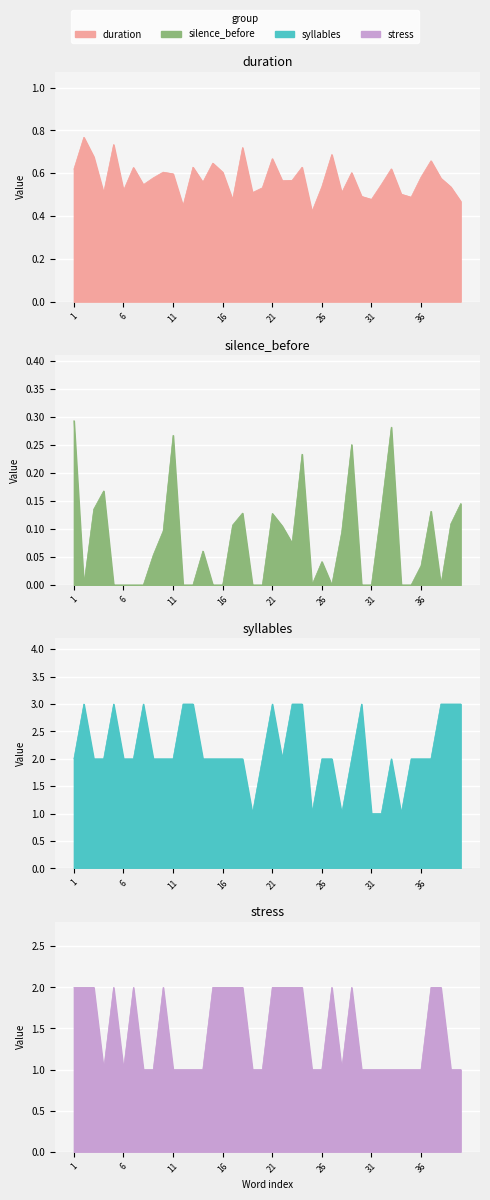

The value of duration at 17 is 0.5. True or false?

True